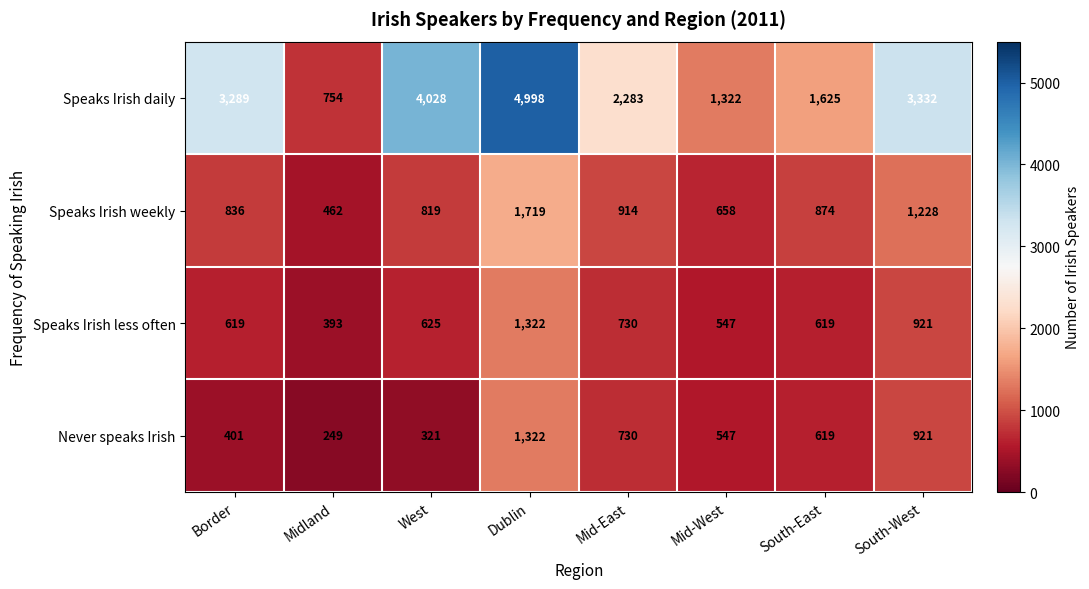

What is the difference between the maximum and second lowest values in the Speaks Irish less often series?

775